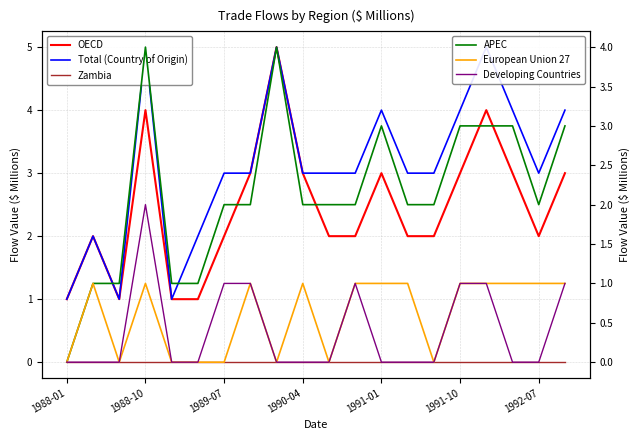

True or false: Total (Country of Origin) has a value of 3 at 1992-07.

True